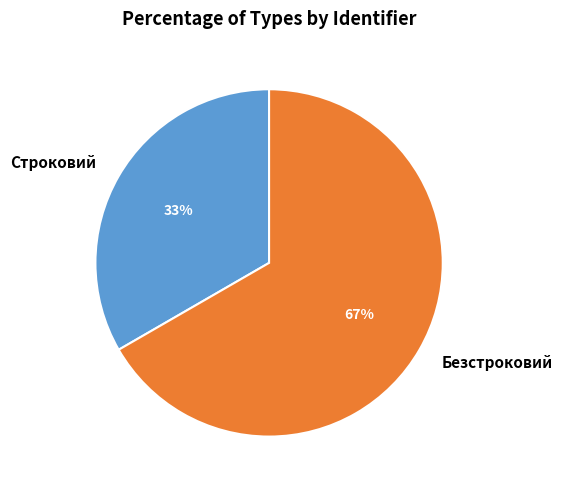

Which slice is the smallest?

Строковий